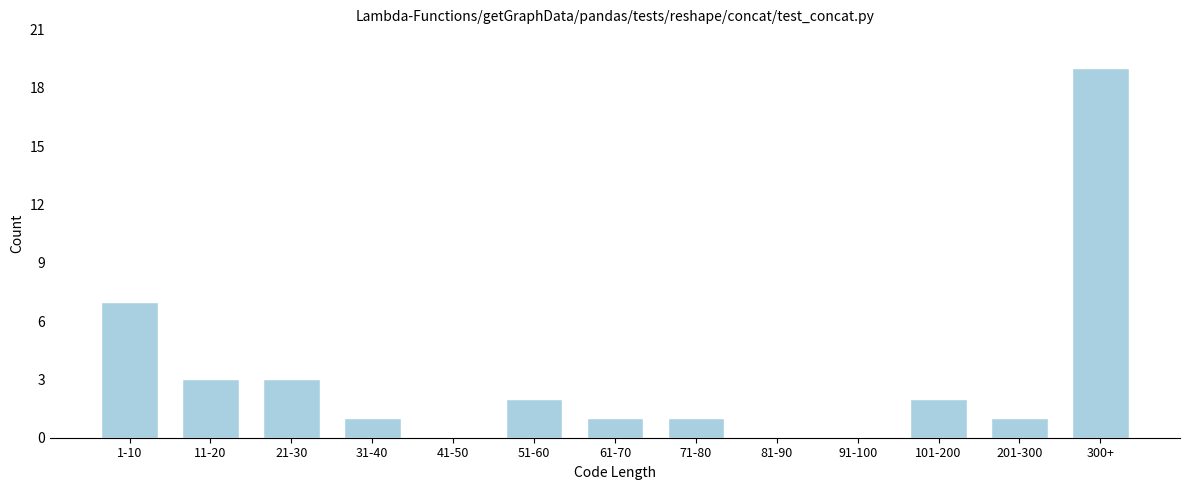

Reading left to right, extract all data points from this chart.

1-10=7	11-20=3	21-30=3	31-40=1	41-50=0	51-60=2	61-70=1	71-80=1	81-90=0	91-100=0	101-200=2	201-300=1	300+=19